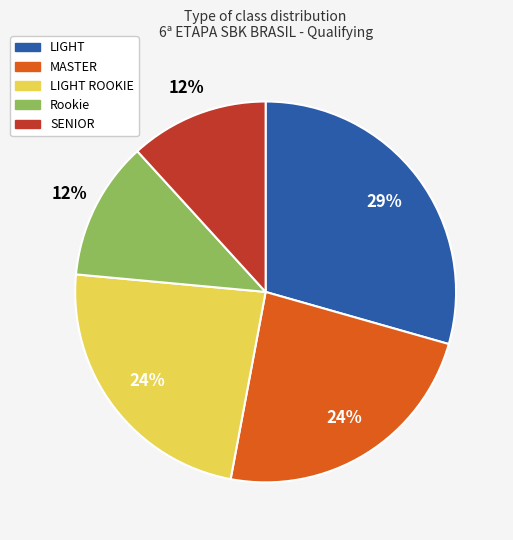

To the nearest percent, what is the average slice percentage?

20%